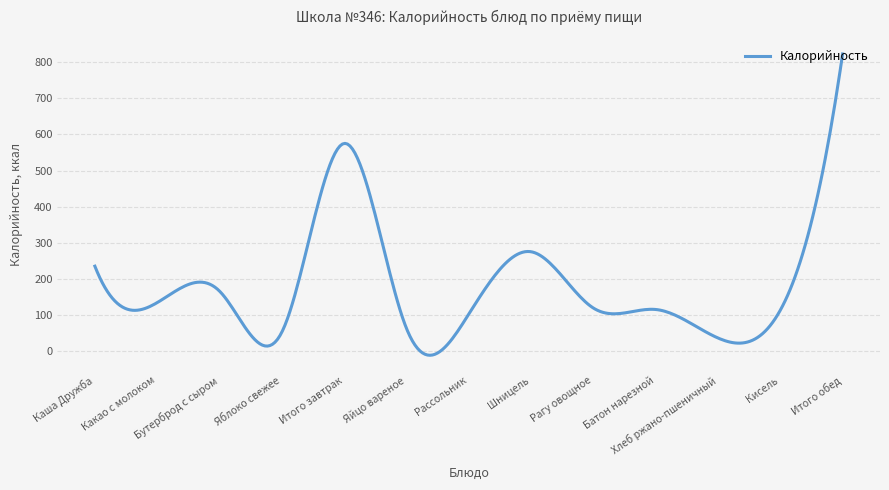

What is the difference between the maximum and minimum values?

834.8